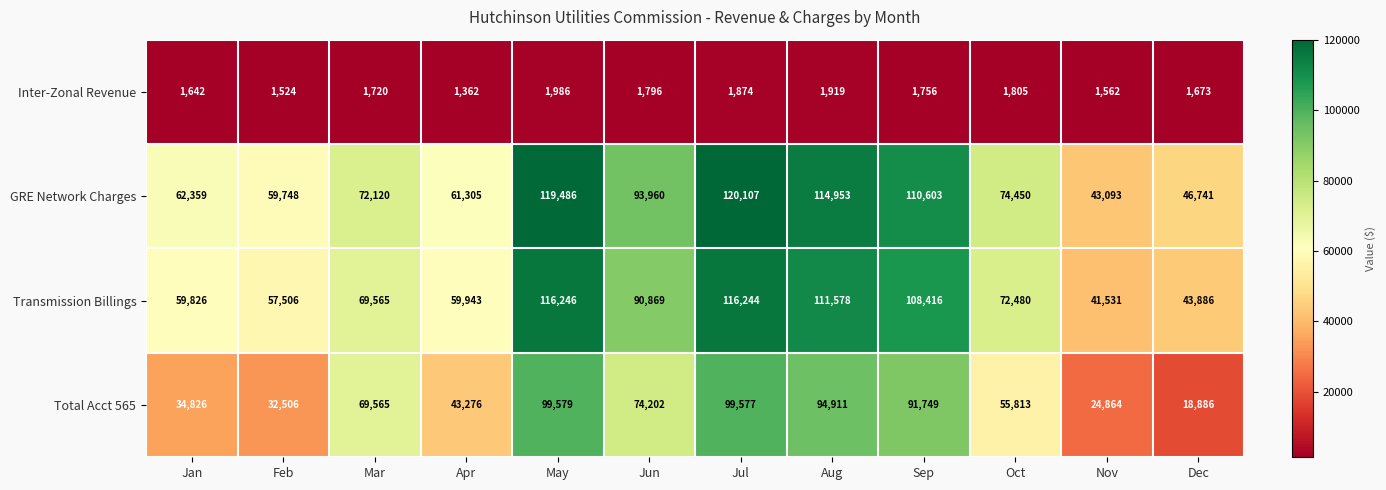

What is the difference between the maximum and second lowest values in the GRE Network Charges series?

73366